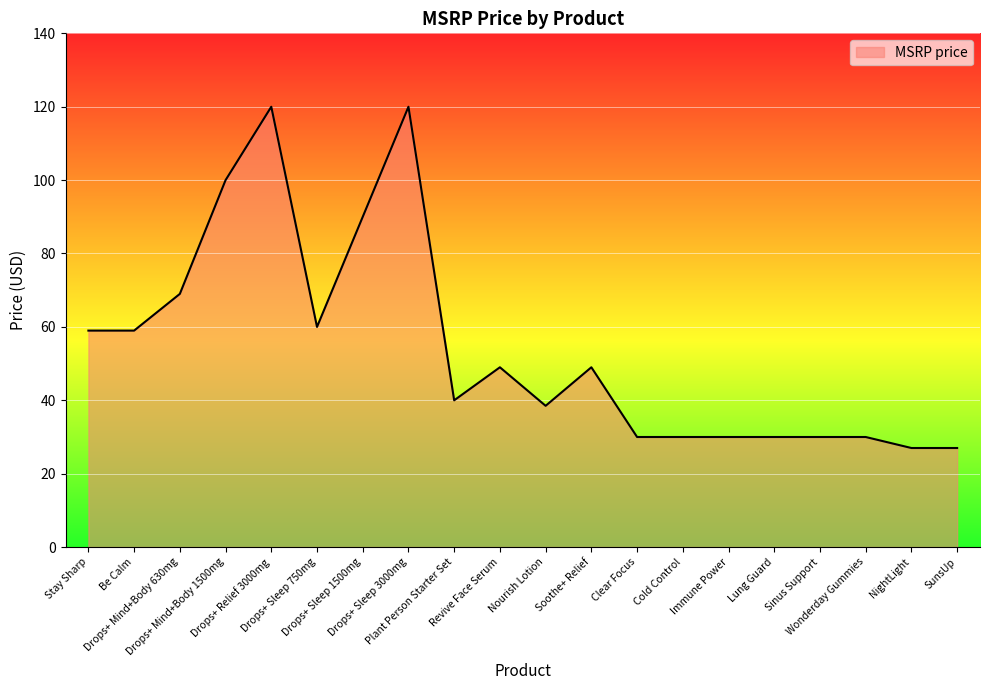

Approximately how many times larger is the value at Sinus Support compared to SunsUp?

1.1